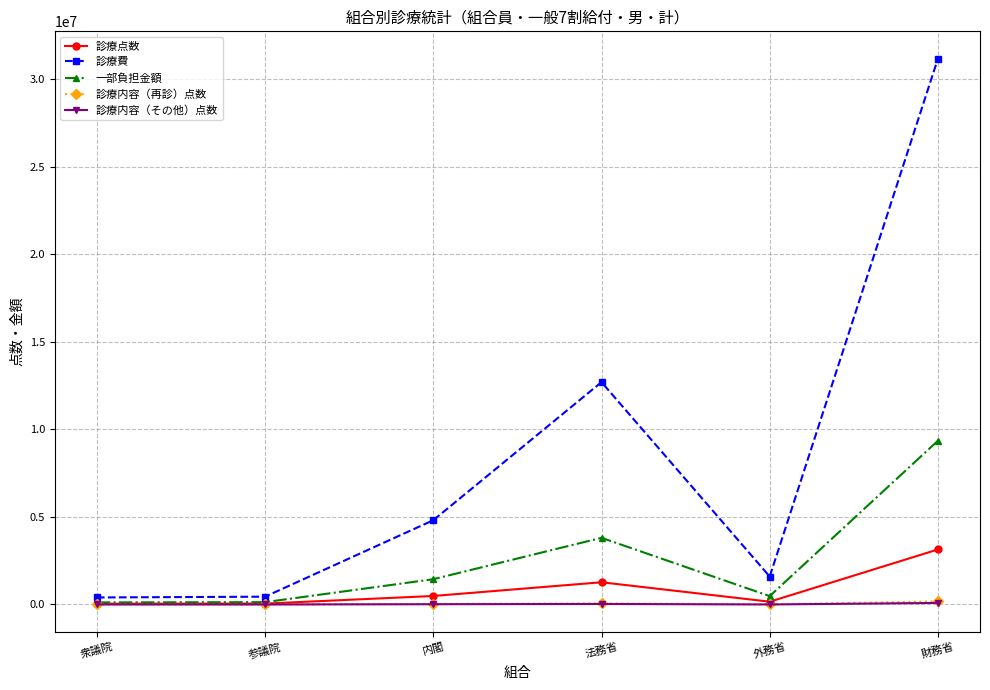

What is the label of the 5th point from the right?

参議院